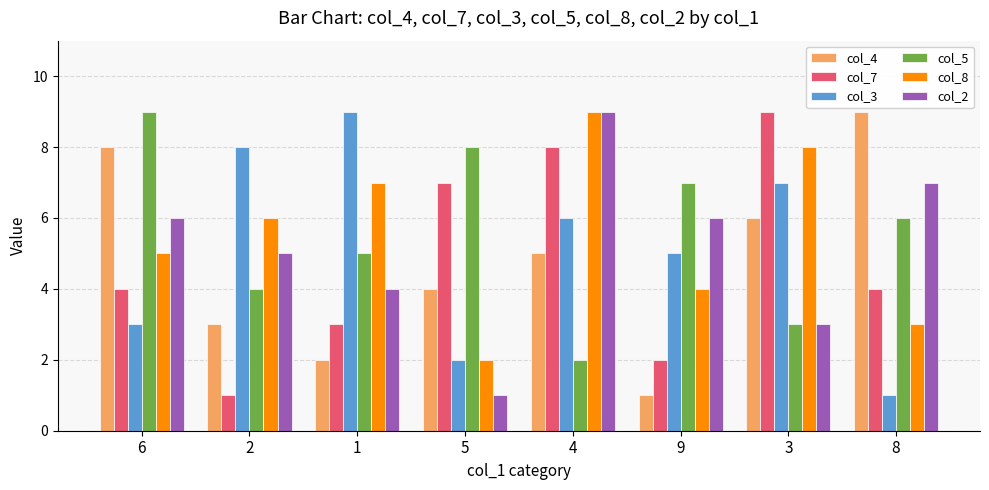

What is the total value across all series at 3?

36